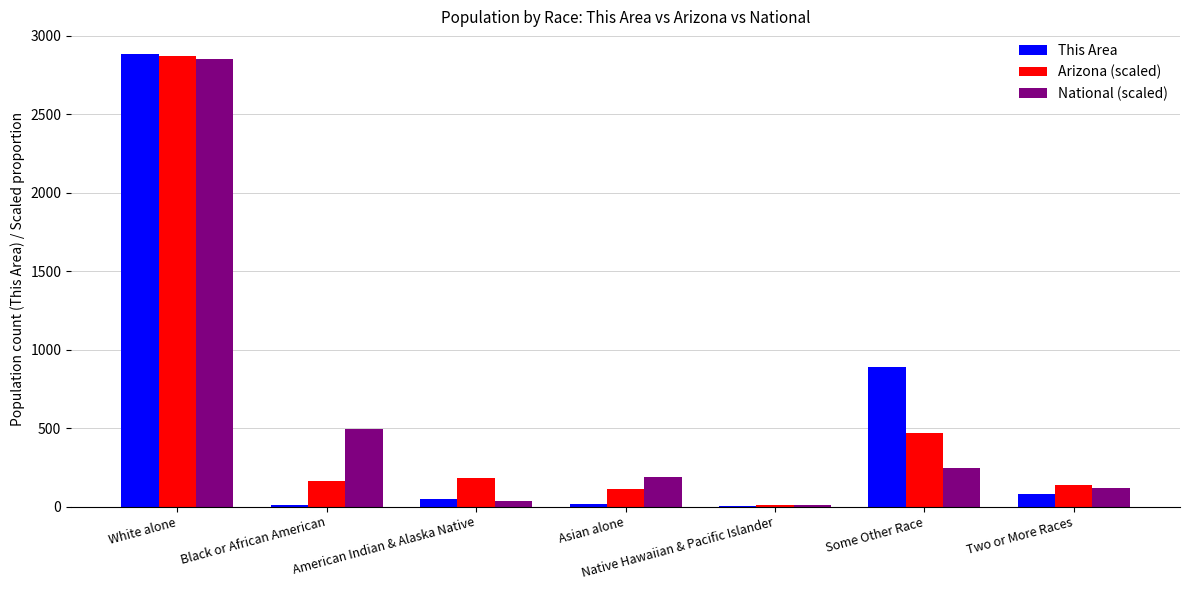

Which category has the highest value in the This Area series?

White alone